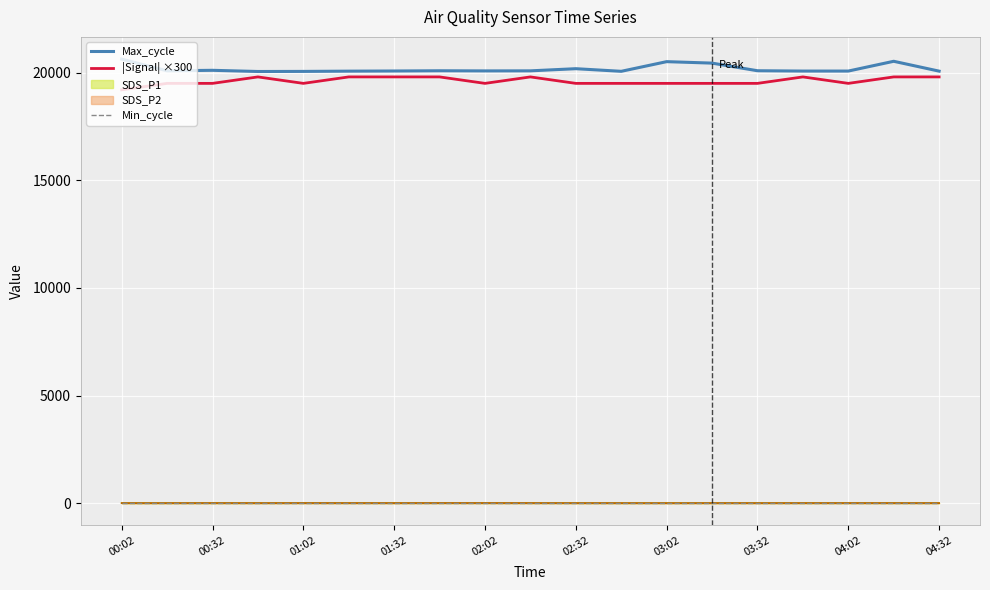

Is it true that Max_cycle equals 33704 at 04:32?

False